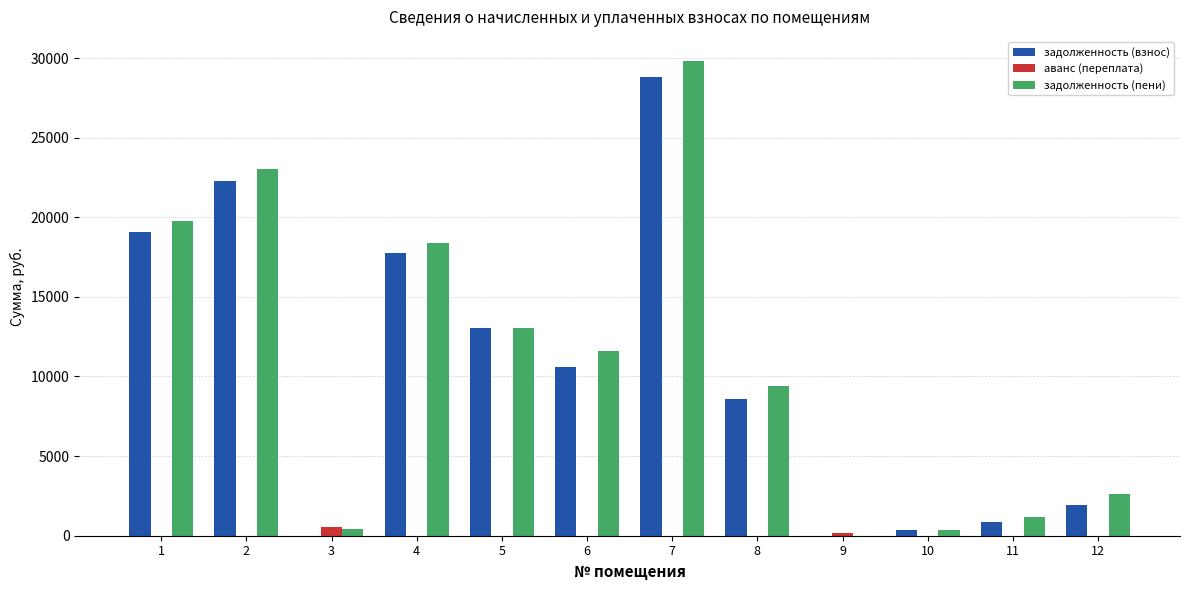

How many categories are shown in the chart?

12